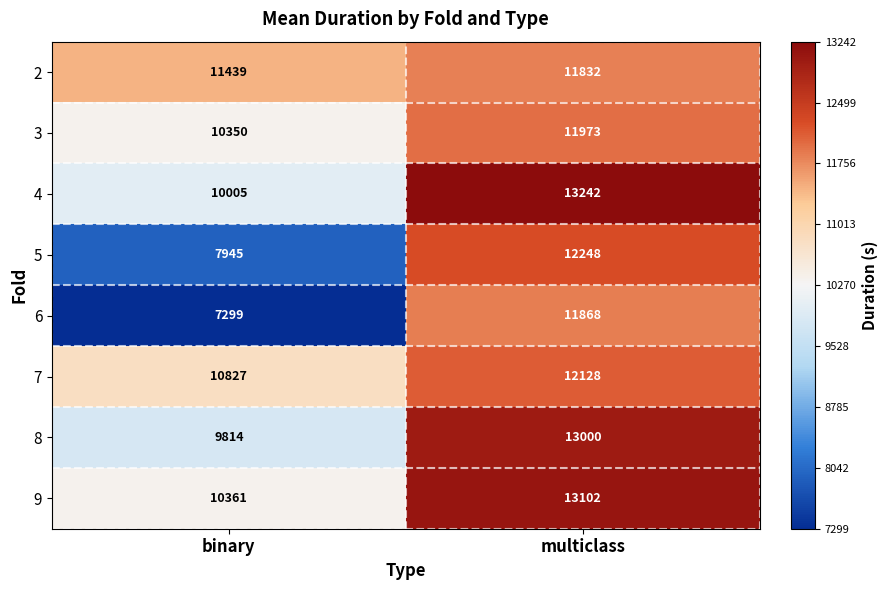

The 2 series shows 4325 at binary. True or false?

False